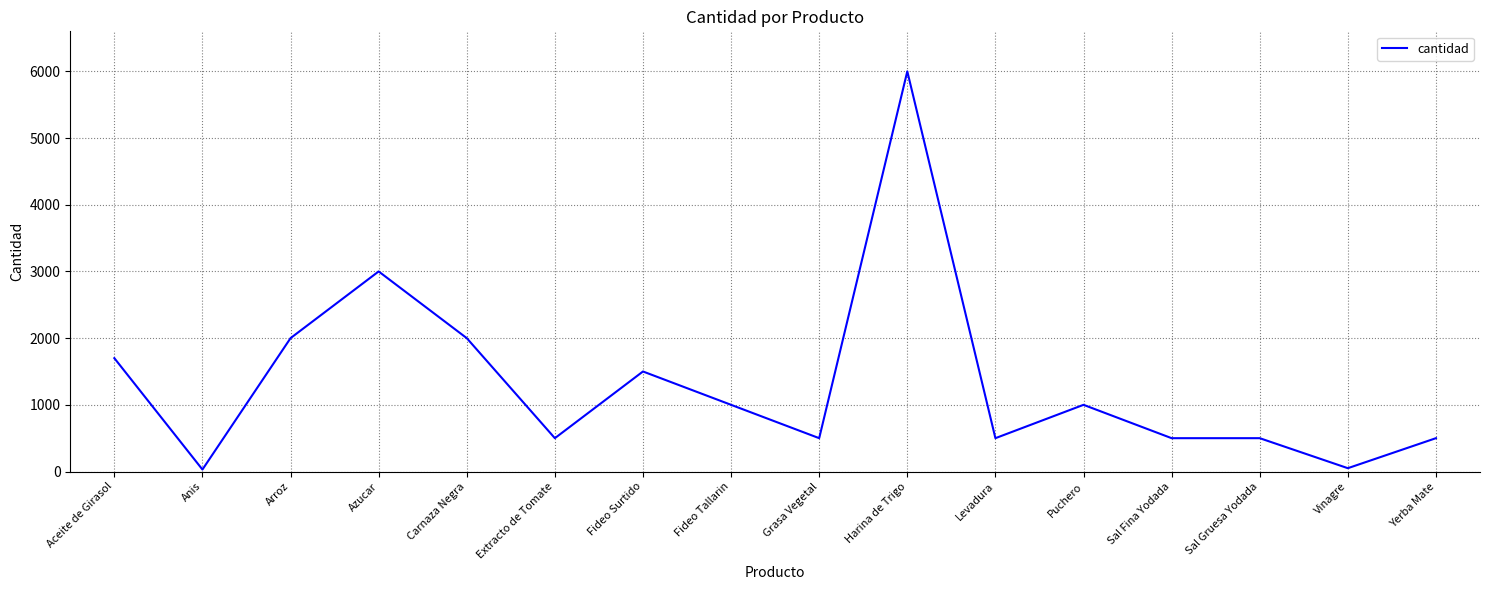

Between Anis and Arroz, which is larger?

Arroz